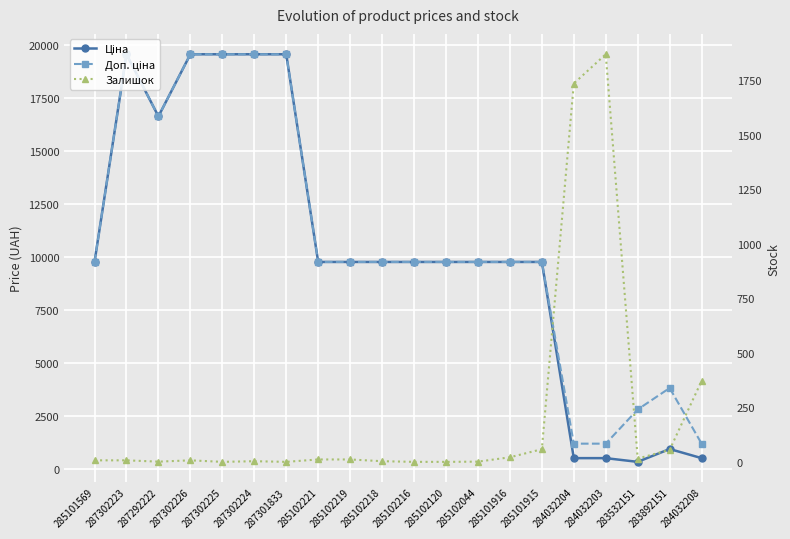

The value of Залишок at 283532151 is 24.2. True or false?

False